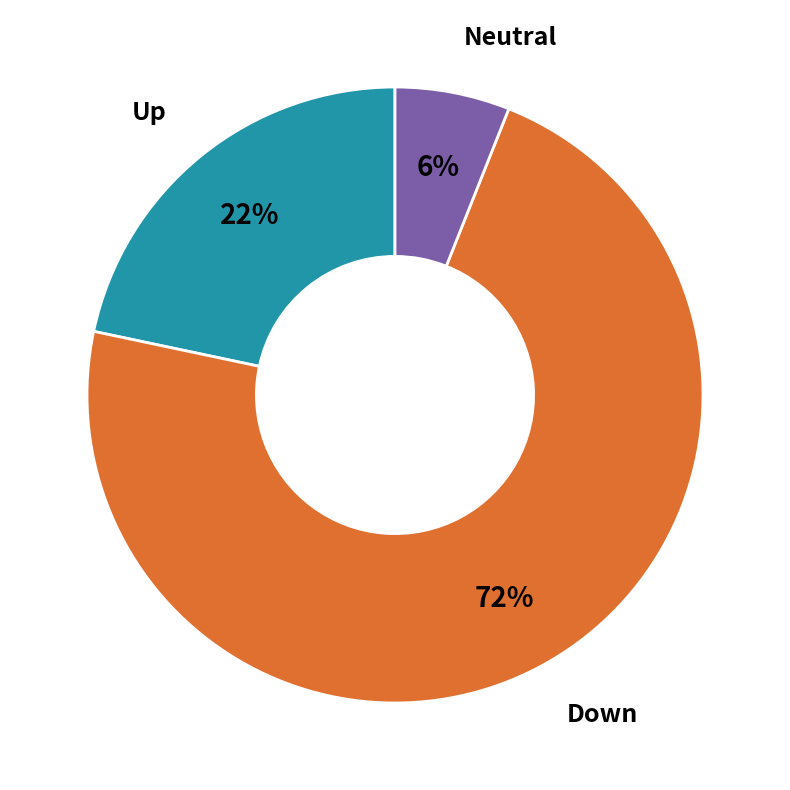

Is there a majority slice in this chart?

Yes